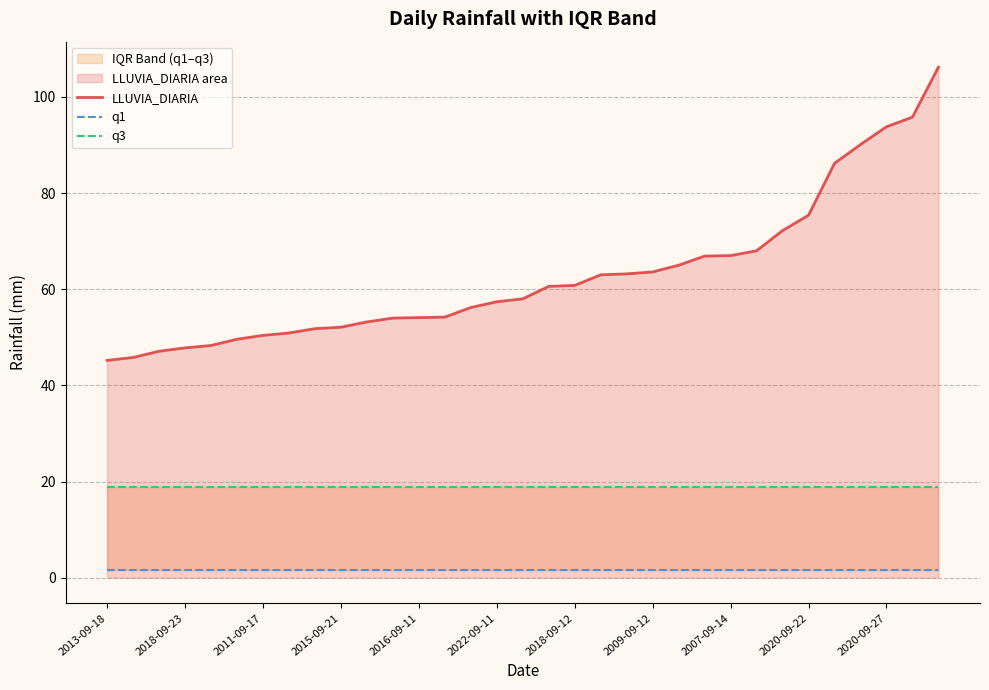

True or false: LLUVIA_DIARIA and q1 cross at least once.

False